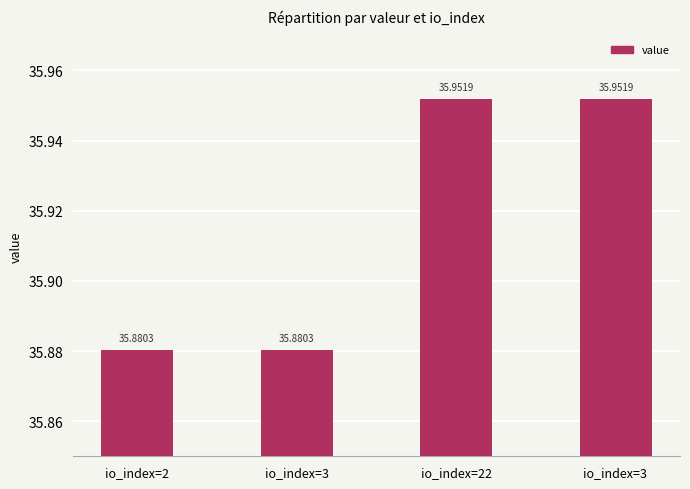

What is the average value?

35.9